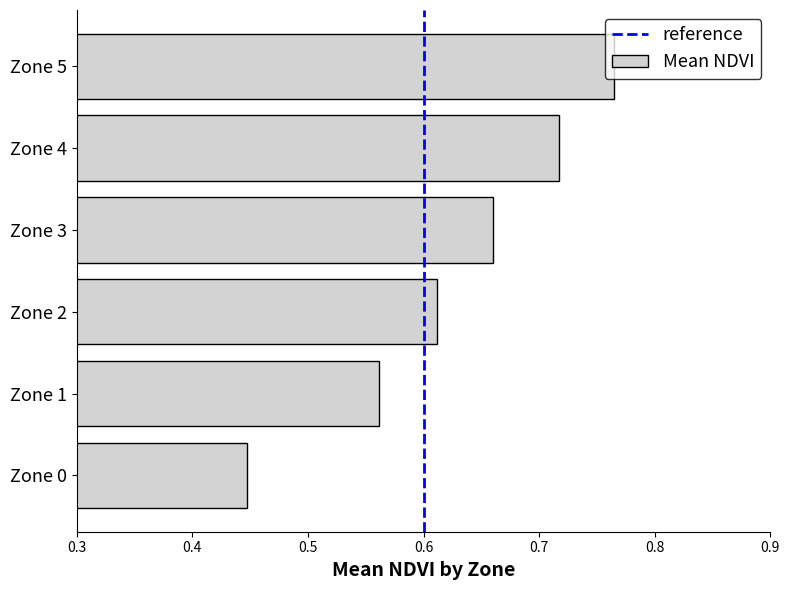

At which category does the chart reach its minimum across all series?

Zone 0